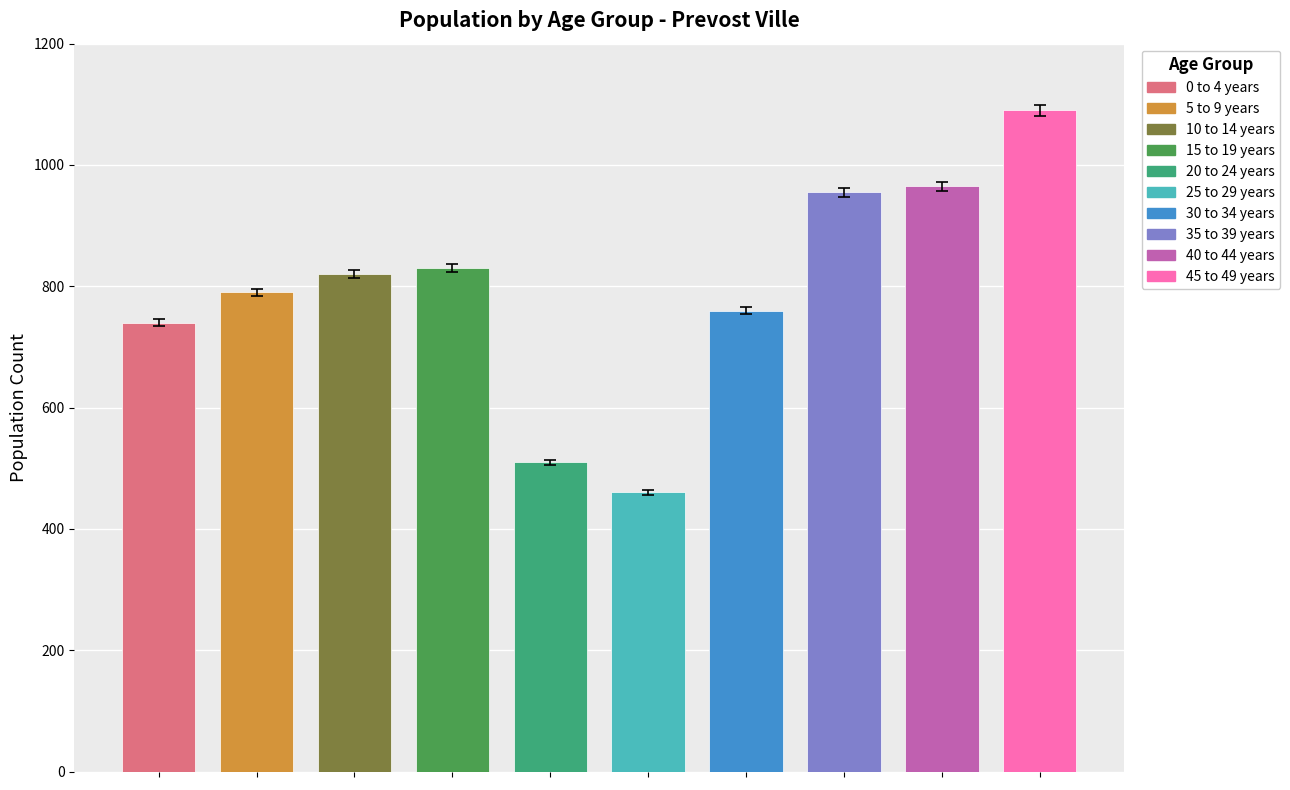

What is the difference between the second highest and minimum values?

505